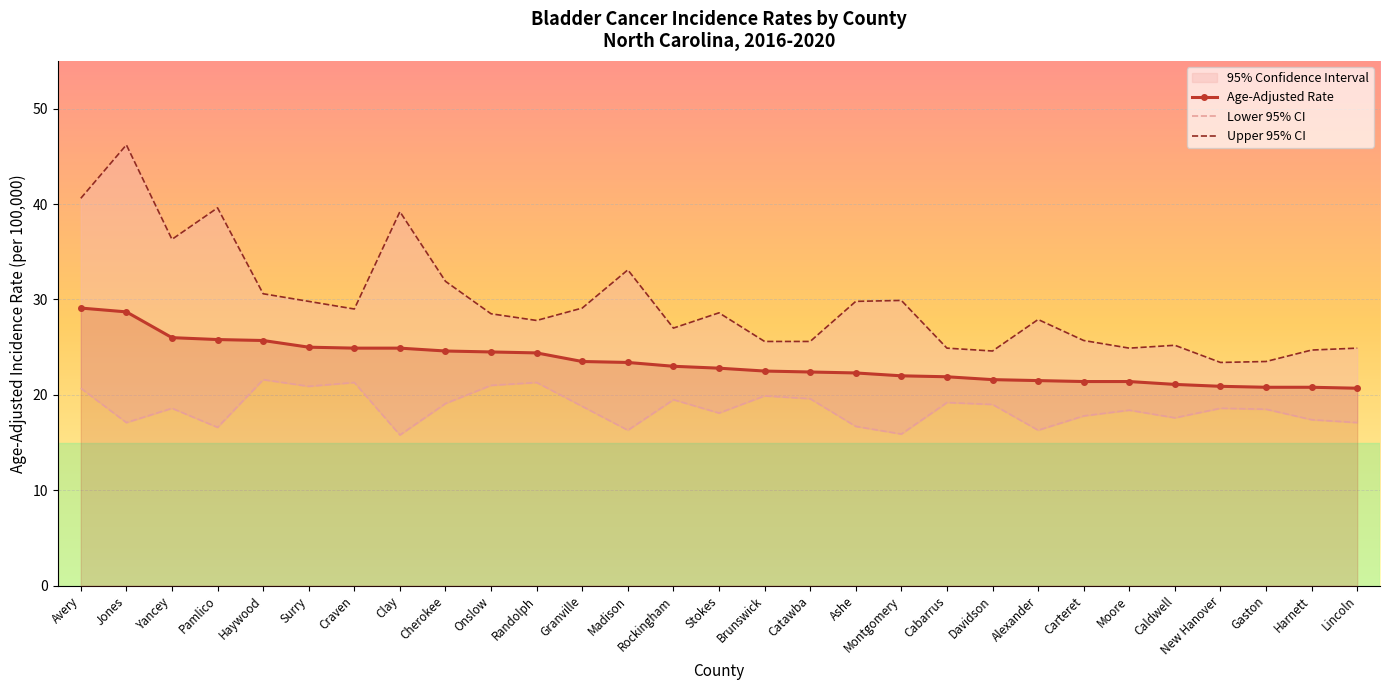

How many lines are shown in the chart?

3